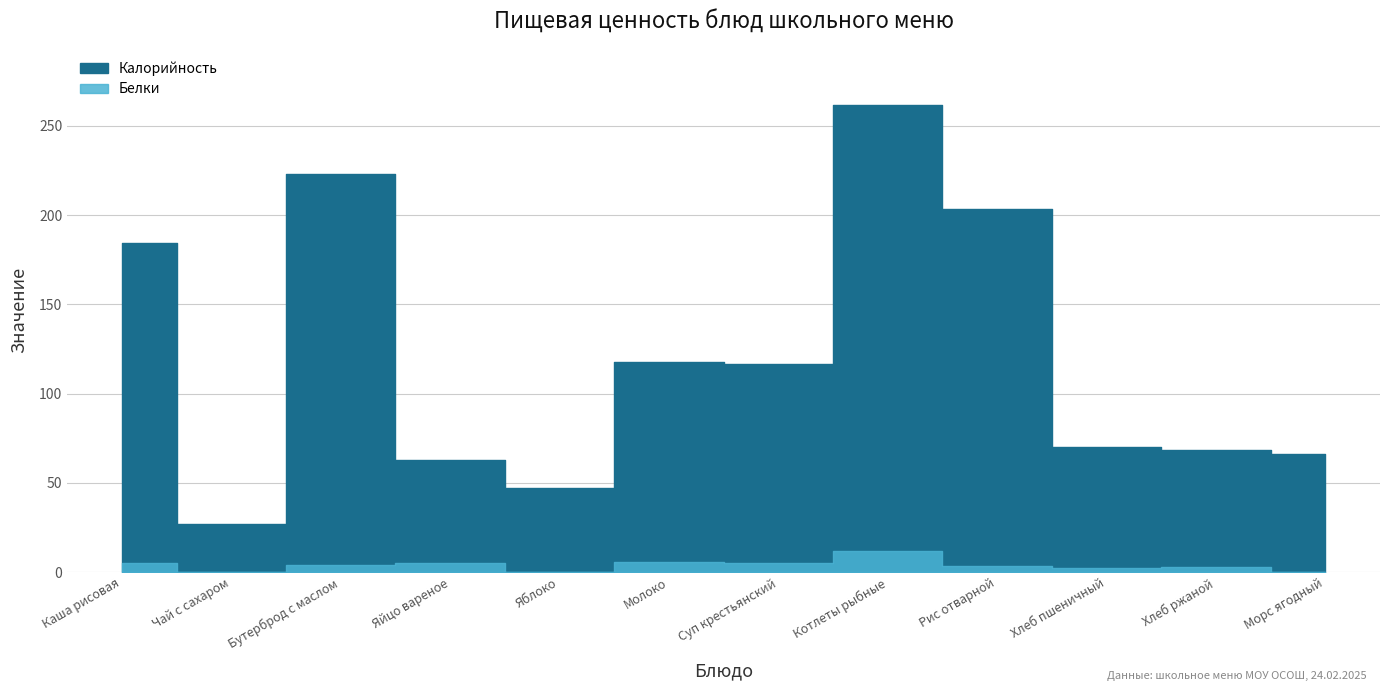

At Морс ягодный, list the series in order from largest to smallest.

Калорийность, Белки